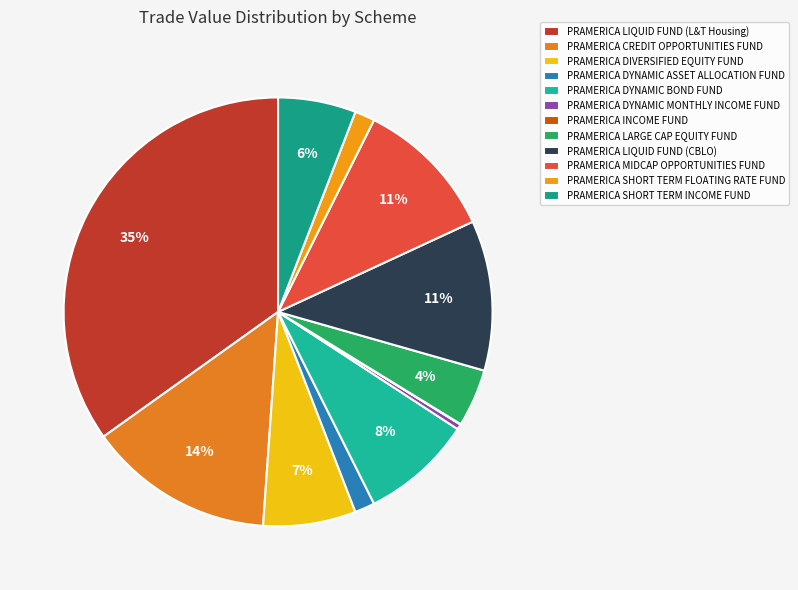

To the nearest percent, what is the difference between the PRAMERICA DYNAMIC ASSET ALLOCATION FUND and PRAMERICA CREDIT OPPORTUNITIES FUND slice percentages?

12%